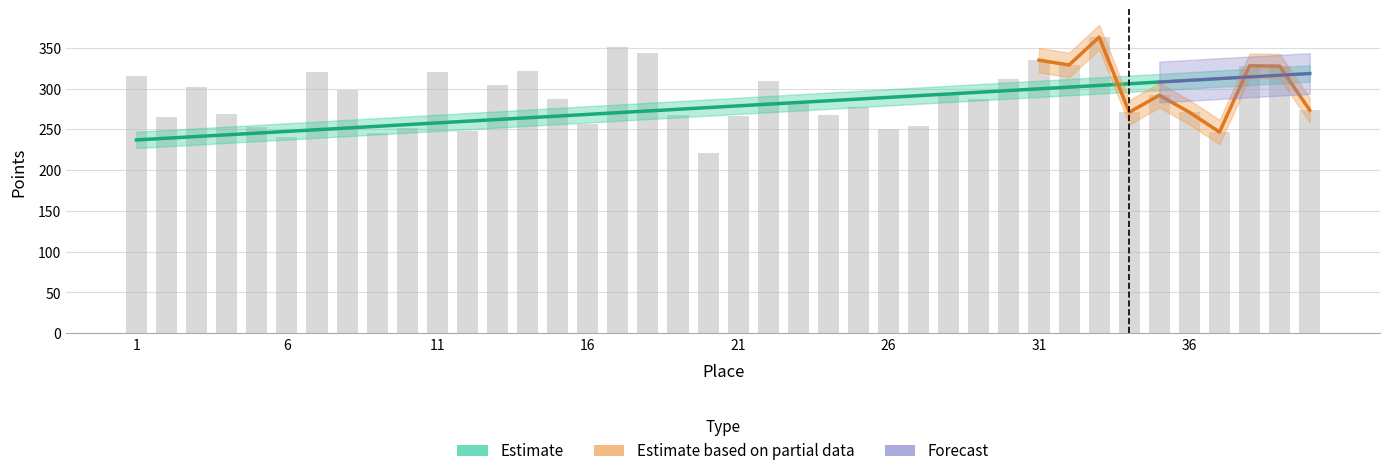

What is the sum of the Scored Points values at 11 and 22?

539.0